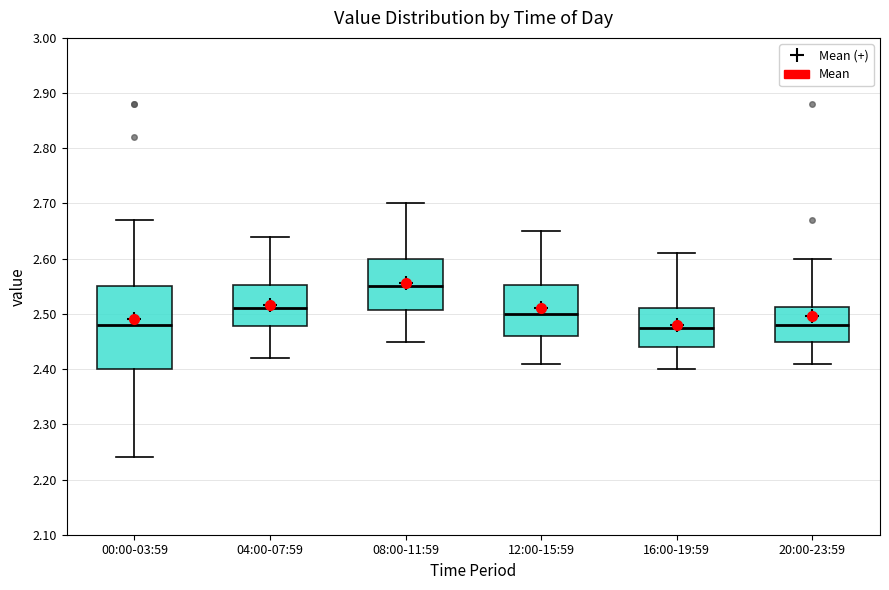

Reading left to right, transcribe this box plot: for each box, give where its median line is, the range the box spans, and where its two whiskers end, as read against the y-axis. The values are not printed on the chart, so give them approximately, as read against the axis.

00:00-03:59: median 2.48, box 2.40 to 2.55, whiskers 2.24 to 2.67
04:00-07:59: median 2.51, box 2.48 to 2.55, whiskers 2.42 to 2.64
08:00-11:59: median 2.55, box 2.51 to 2.60, whiskers 2.45 to 2.70
12:00-15:59: median 2.50, box 2.46 to 2.55, whiskers 2.41 to 2.65
16:00-19:59: median 2.48, box 2.44 to 2.51, whiskers 2.40 to 2.61
20:00-23:59: median 2.48, box 2.45 to 2.51, whiskers 2.41 to 2.60